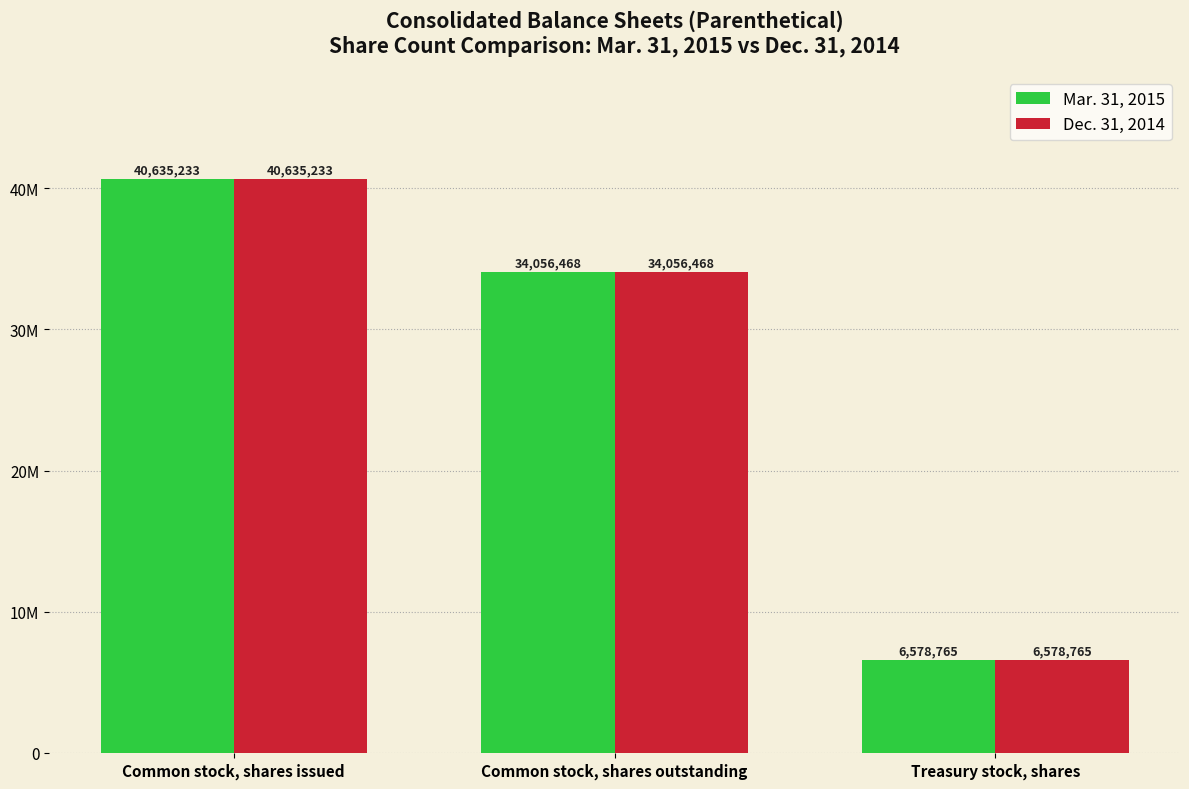

Does the chart contain any negative values?

No